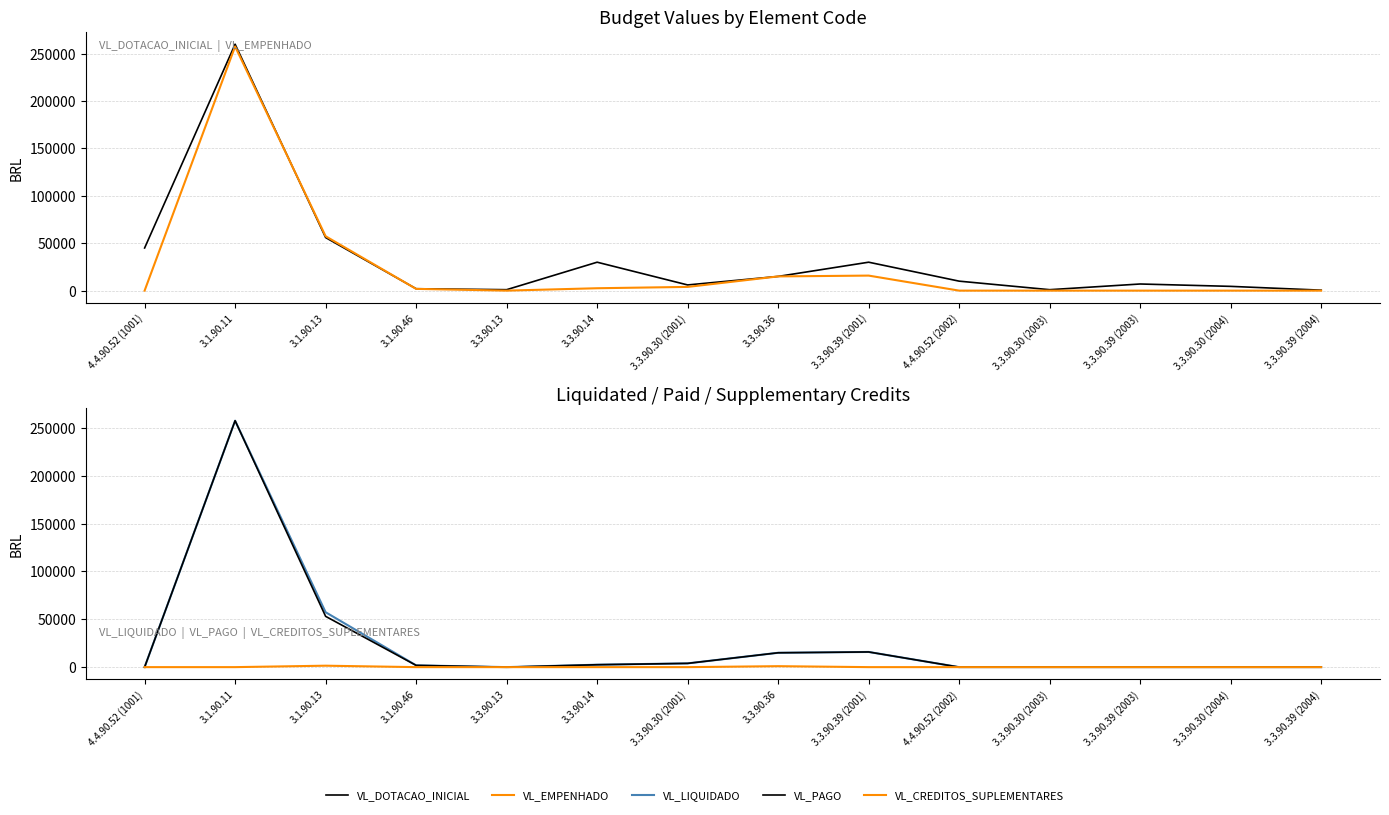

What are all the series names shown in the legend?

VL_DOTACAO_INICIAL, VL_EMPENHADO, VL_LIQUIDADO, VL_PAGO, VL_CREDITOS_SUPLEMENTARES